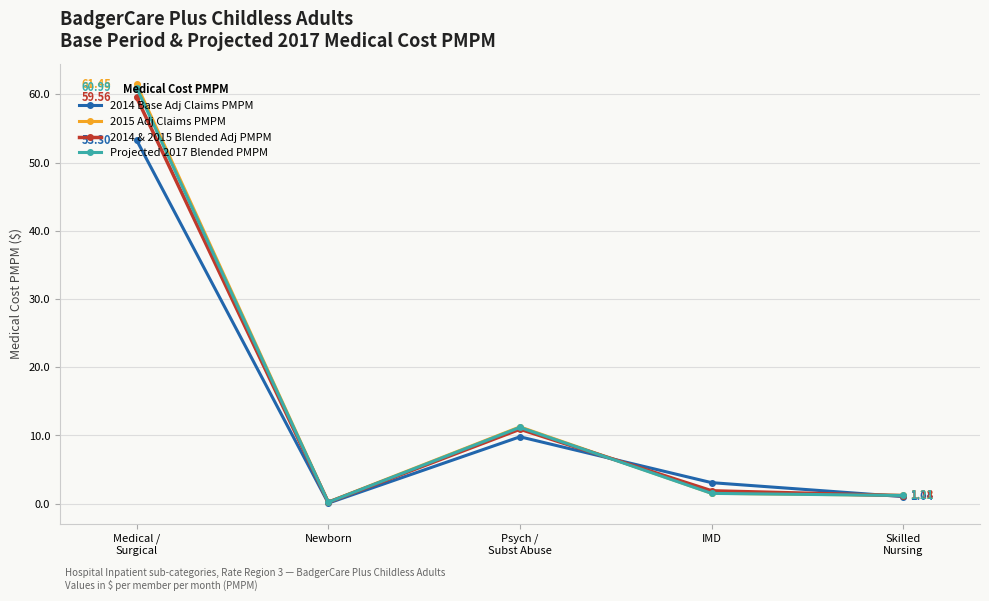

At which label does Projected 2017 Blended PMPM first exceed 1?

Medical /
Surgical